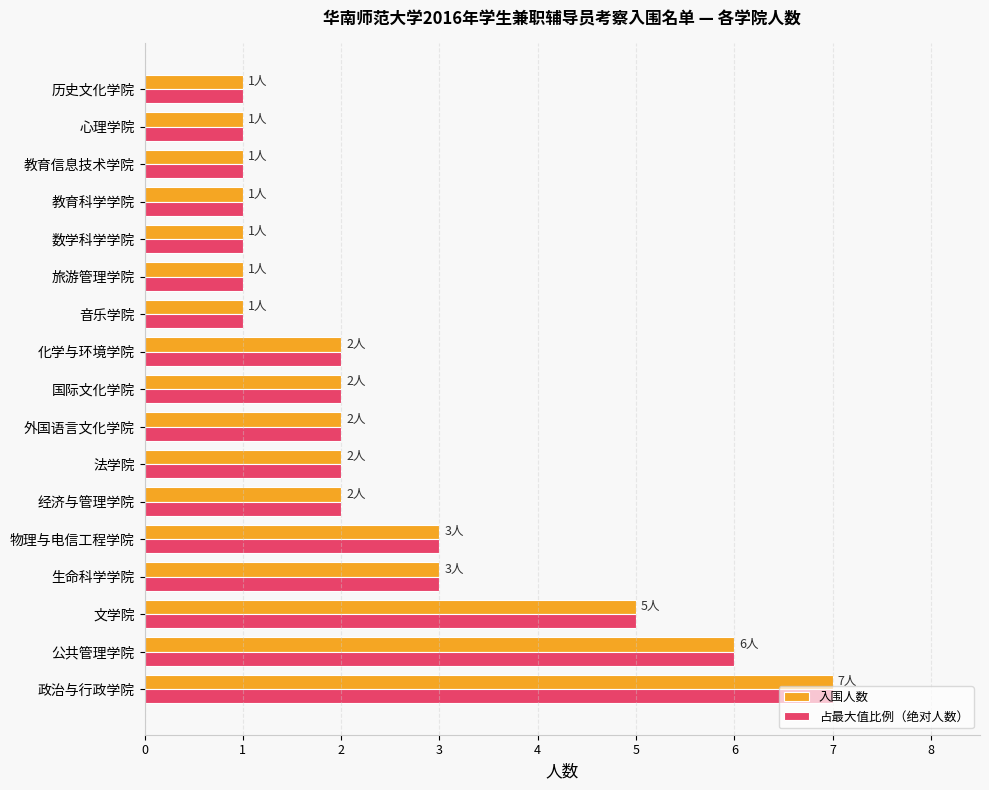

What are all the series names shown in the legend?

入围人数, 占最大值比例（绝对人数）